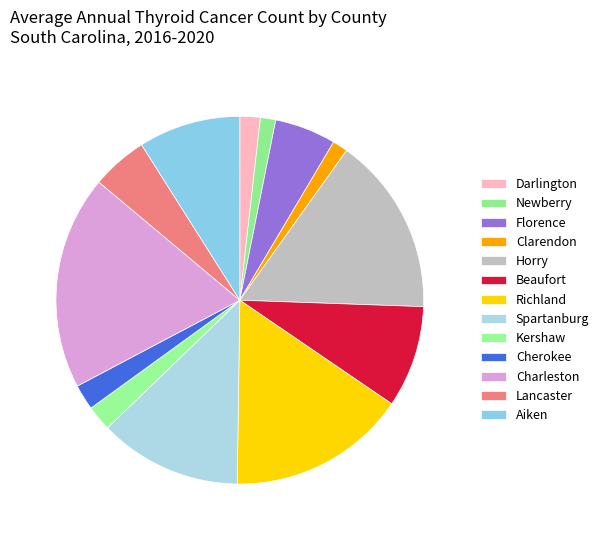

To the nearest percent, what is the average slice percentage?

8%